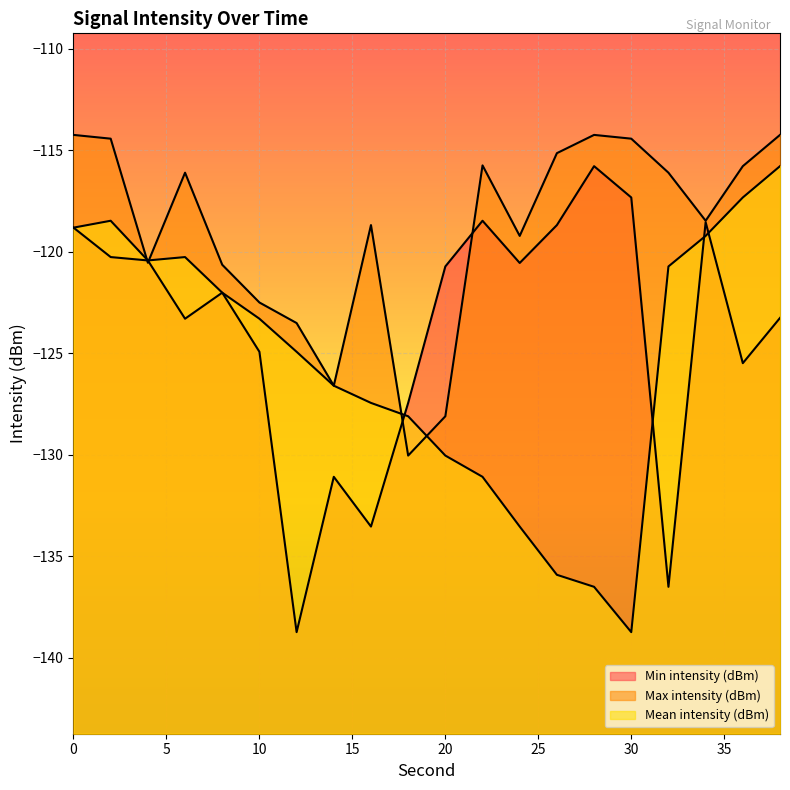

In Max intensity (dBm), how many points are higher than both neighbors (excluding endpoints)?

4